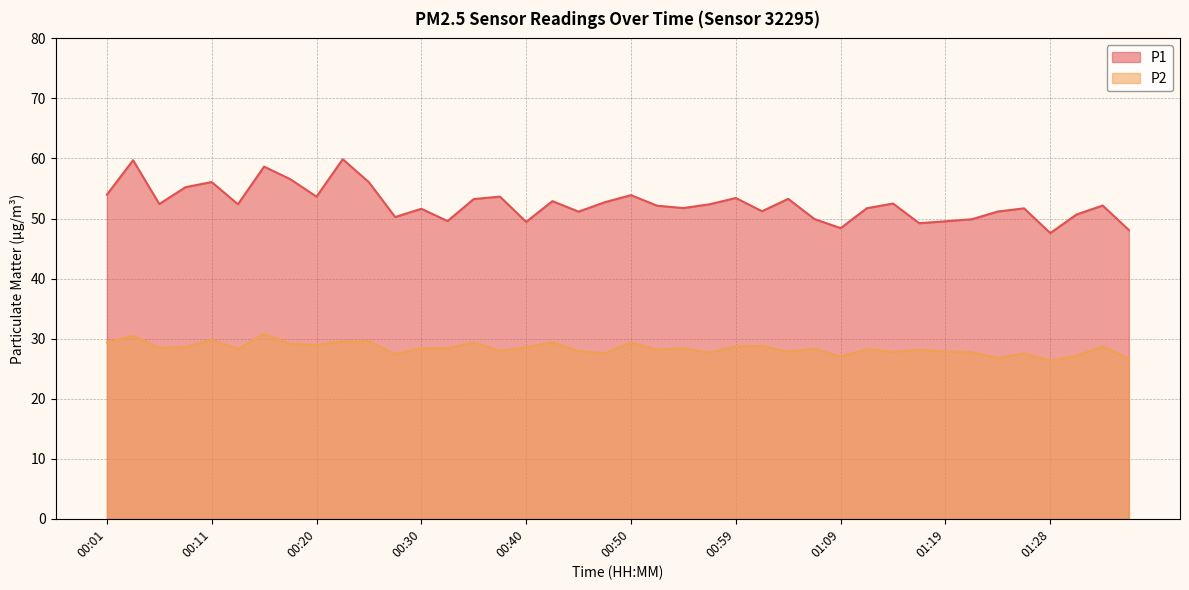

What is the value of the P1 point at the 2nd from the left?

59.7